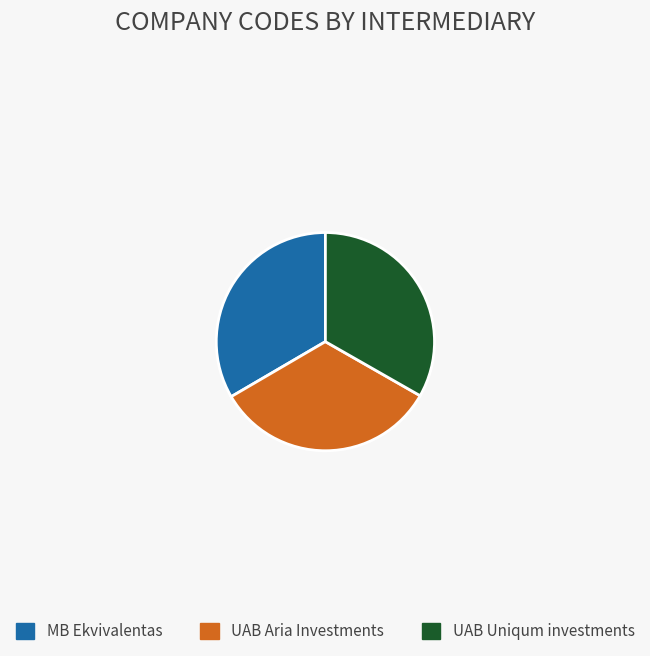

The UAB Aria Investments slice represents 33% of the pie. True or false?

True